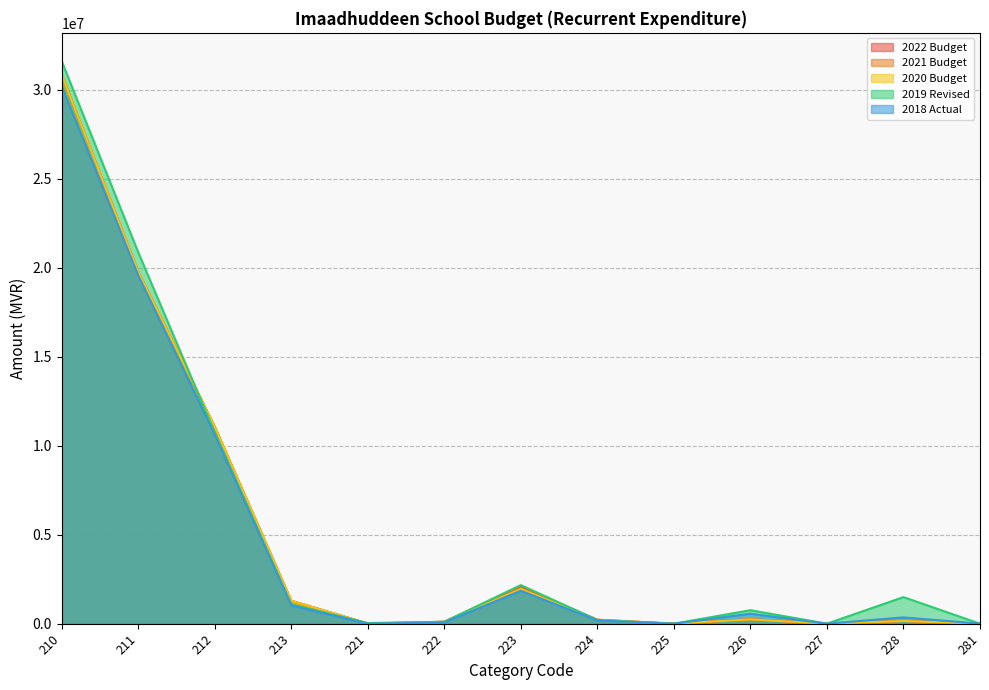

True or false: 2019 Revised has a value of 12206904 at 211.

False